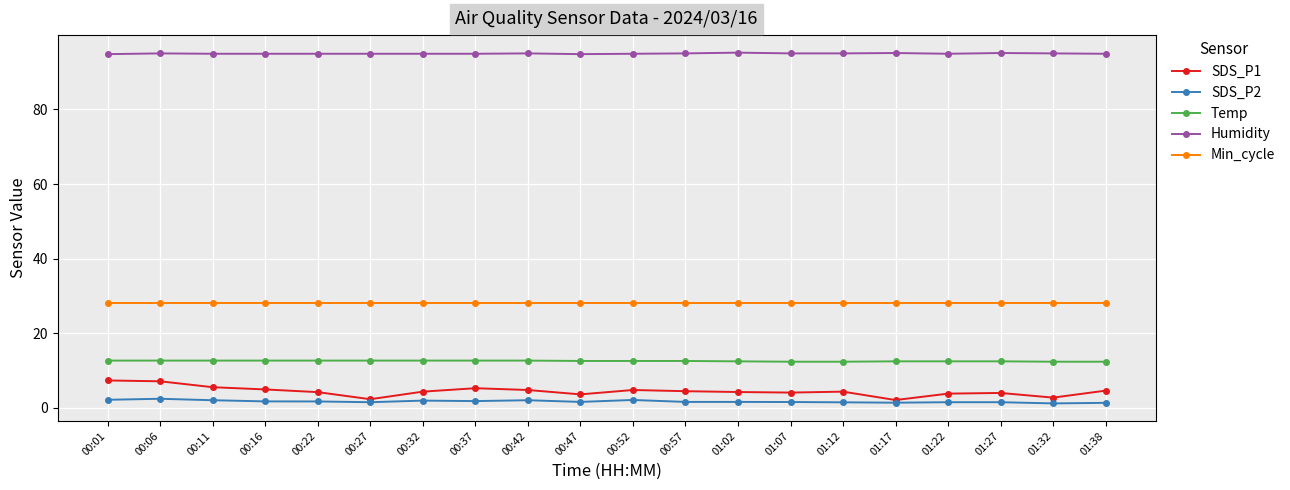

What is the minimum value shown in the chart?

1.2